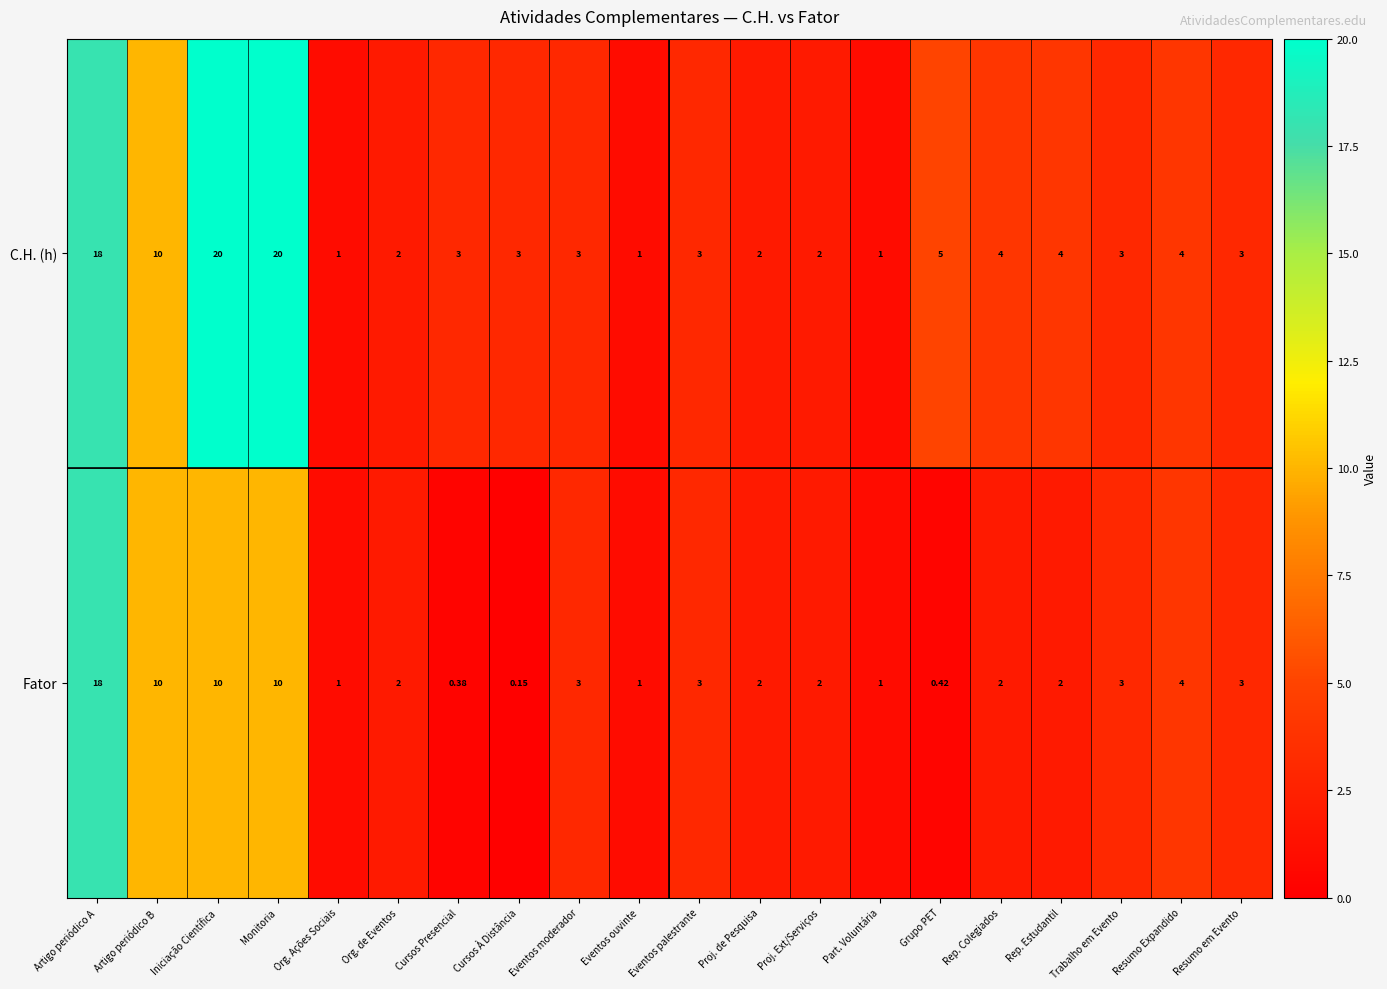

Between Artigo periódico A and Iniciação Científica, which series saw the biggest shift?

Fator